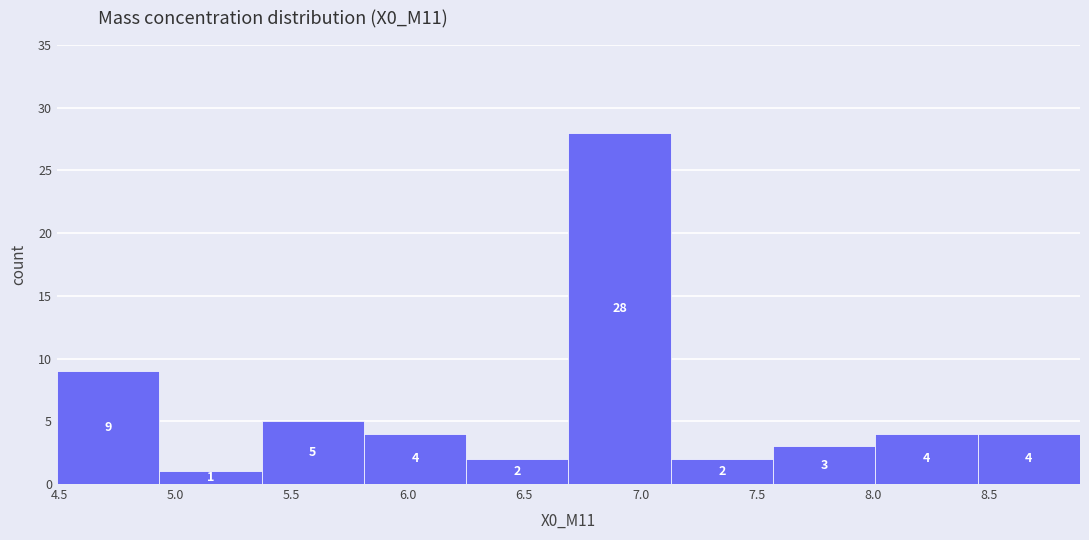

Over which range of the x-axis is the bar tallest?

6.69 to 7.13